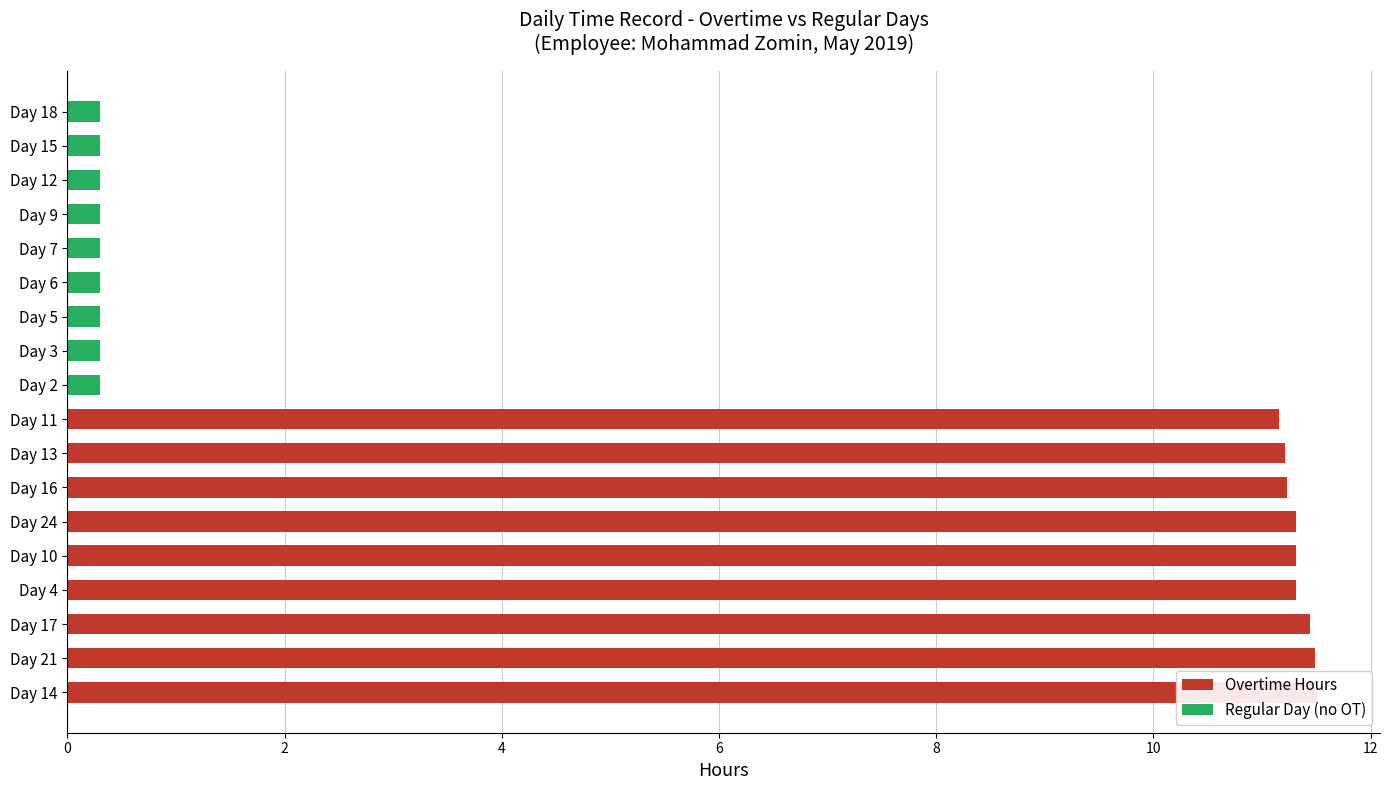

Which series has the widest spread of values?

Overtime Hours